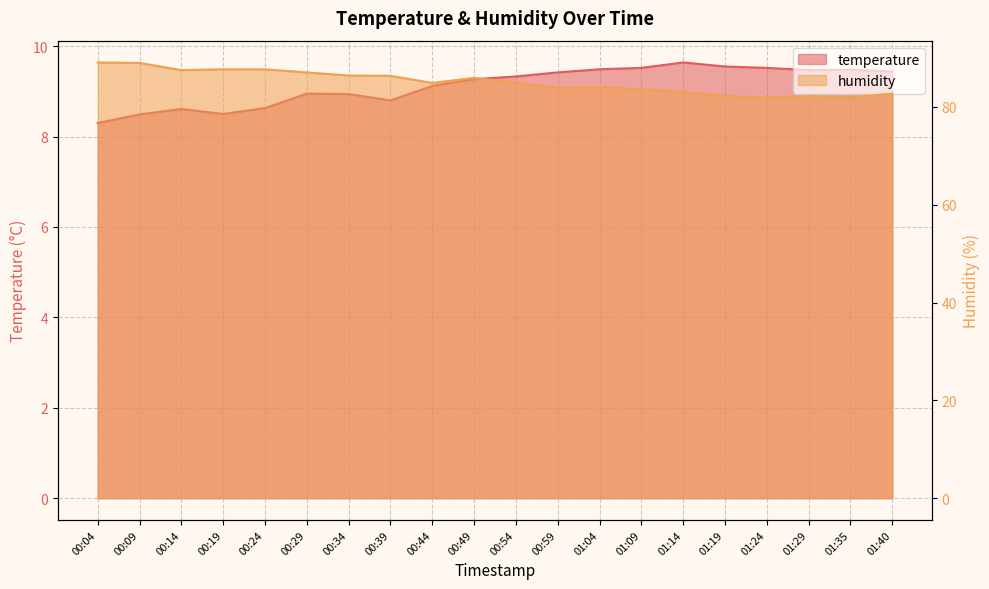

What is the label of the 6th point from the right?

01:14